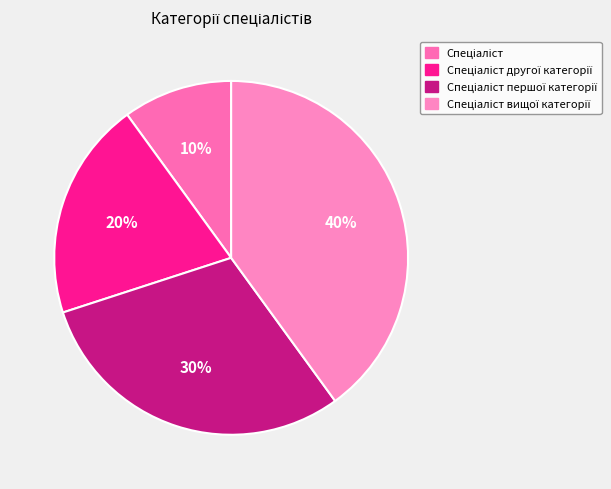

How many slices are in this pie chart?

4